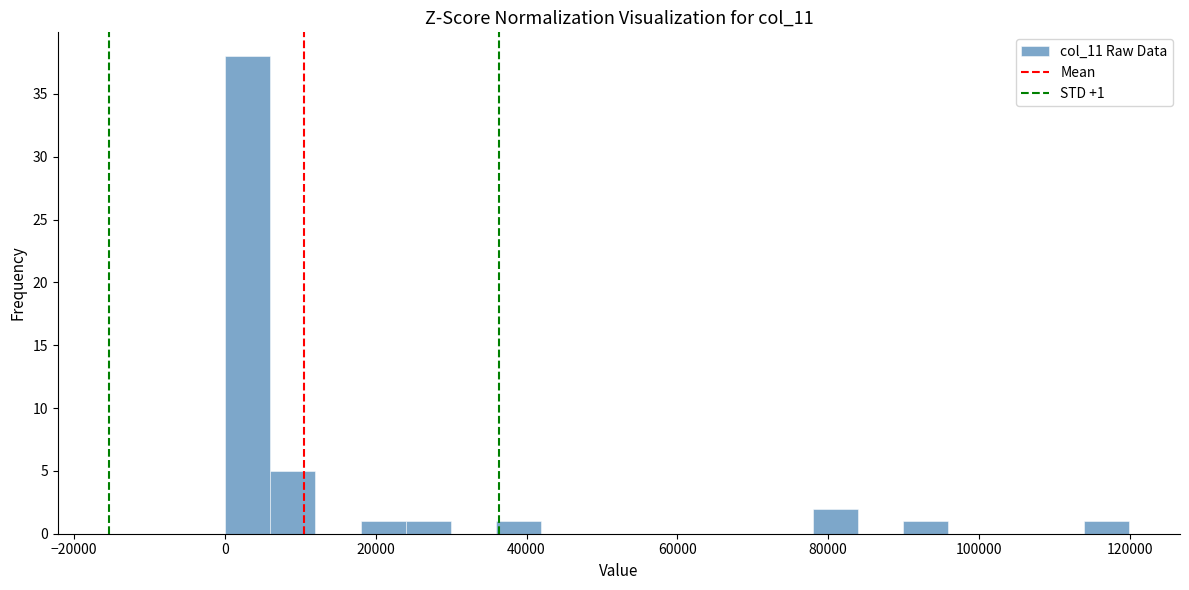

Read against the x-axis, roughly where is the centre of the tallest bar?

4000